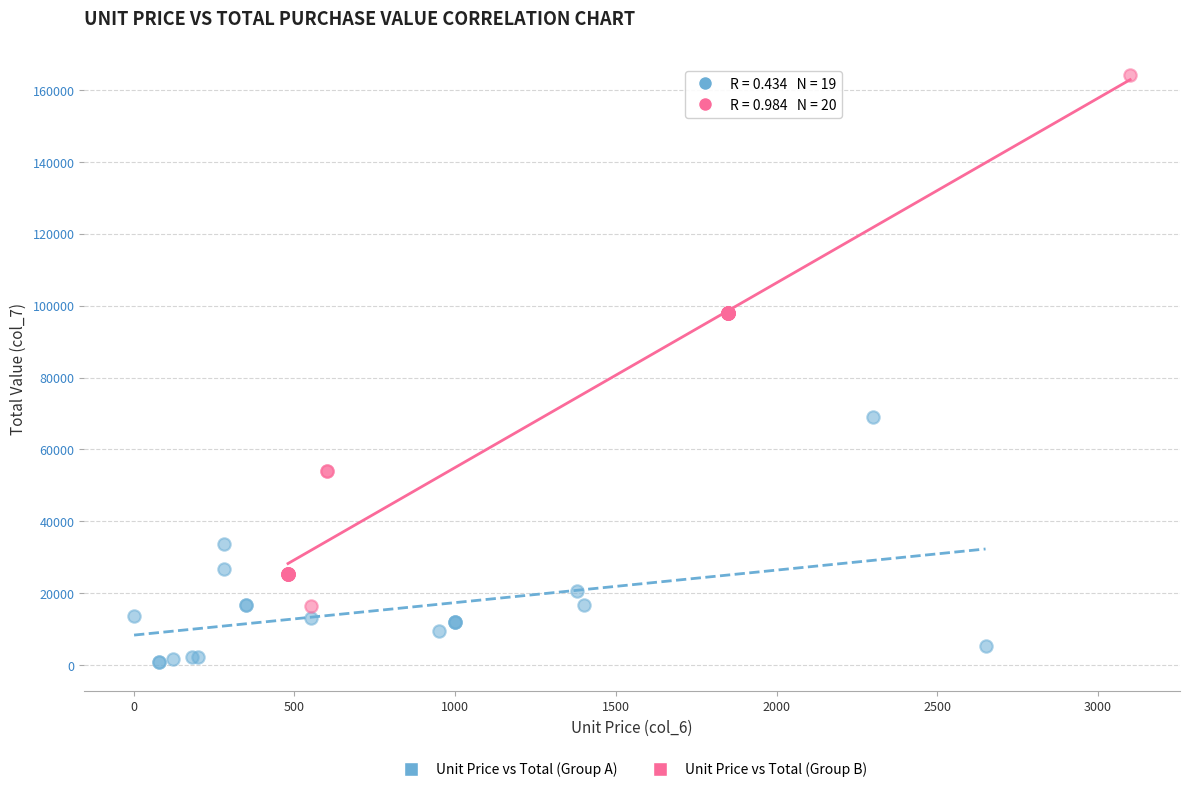

What are all the series names shown in the legend?

Unit Price vs Total (Group A), Unit Price vs Total (Group B)